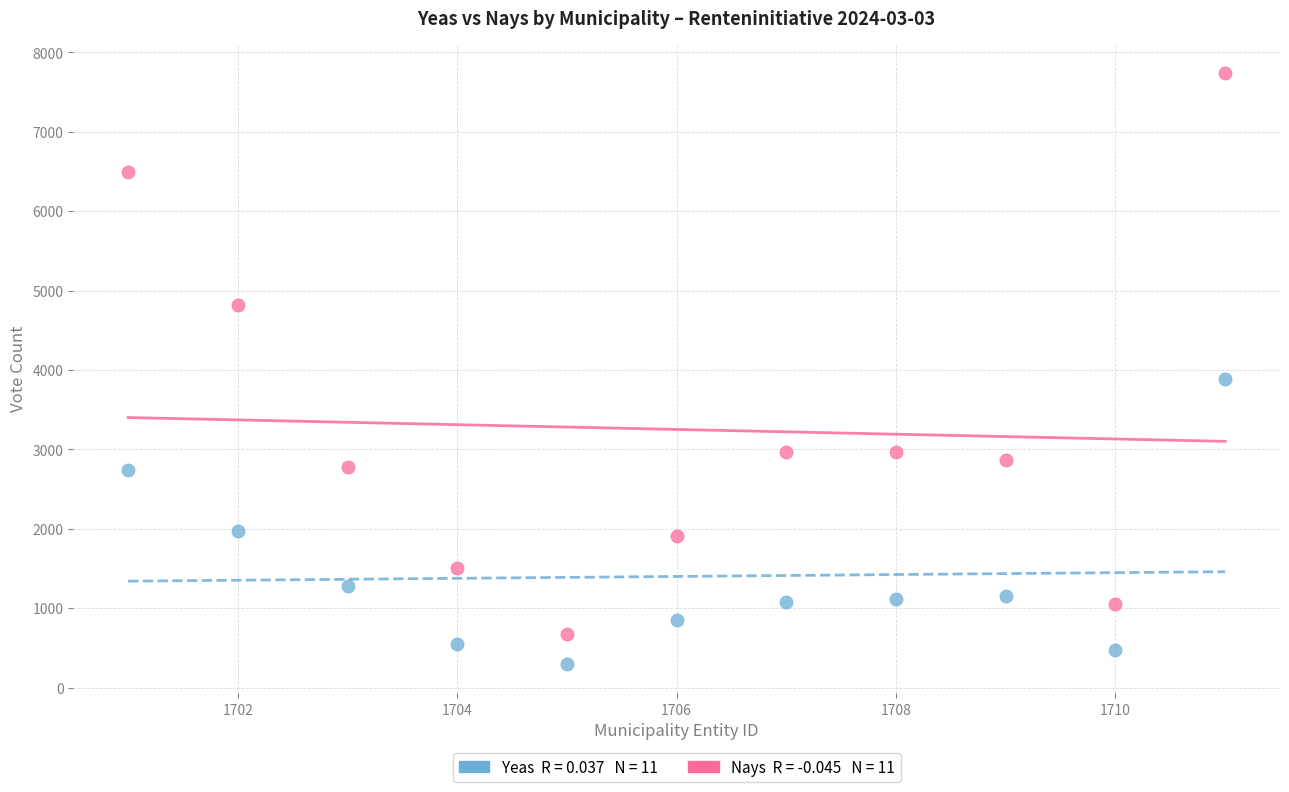

Across all series, what Y value is closest to 4019?

3890